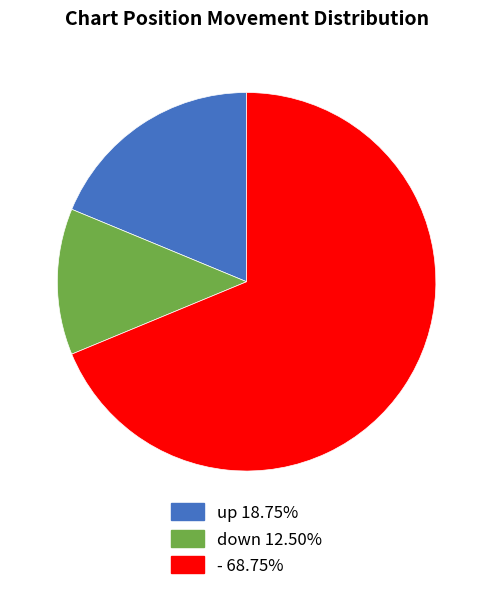

Is the sum of - and down greater than half?

Yes